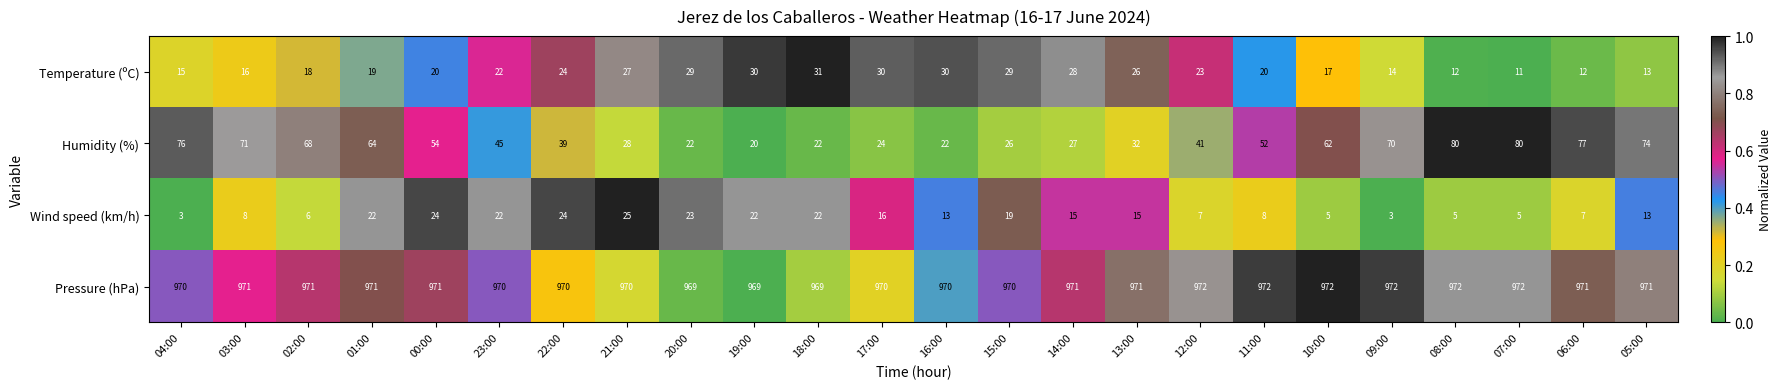

How many data points in Temperature (ºC) are less than 22?

12